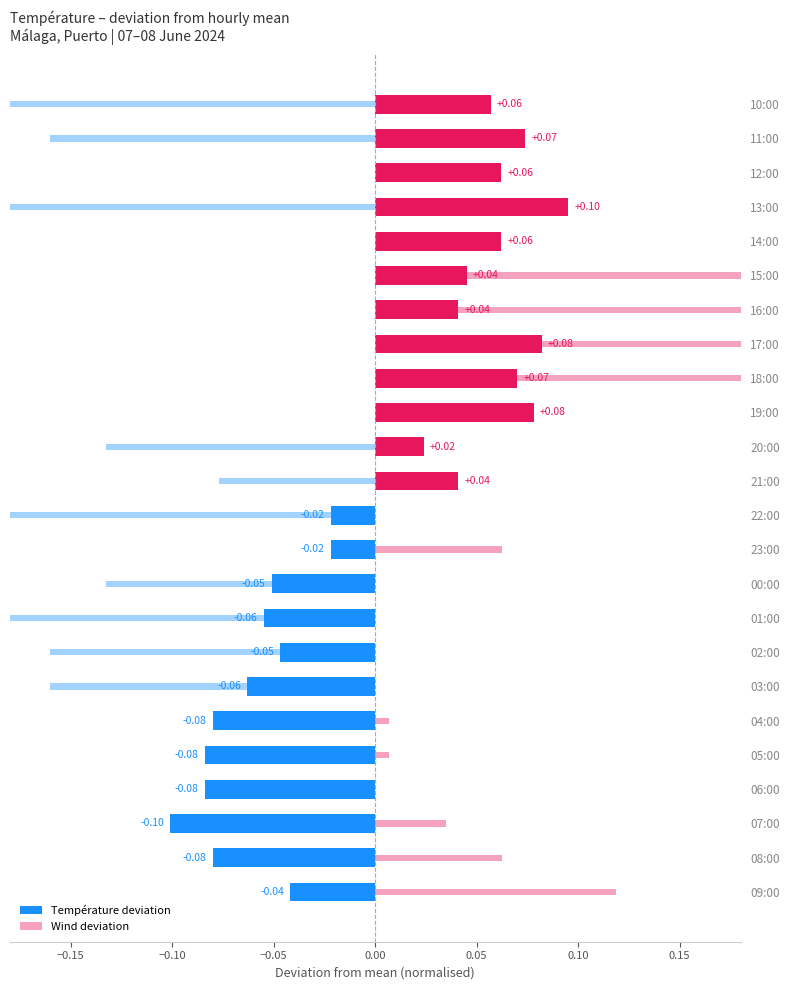

How many data points are less than 0?

12